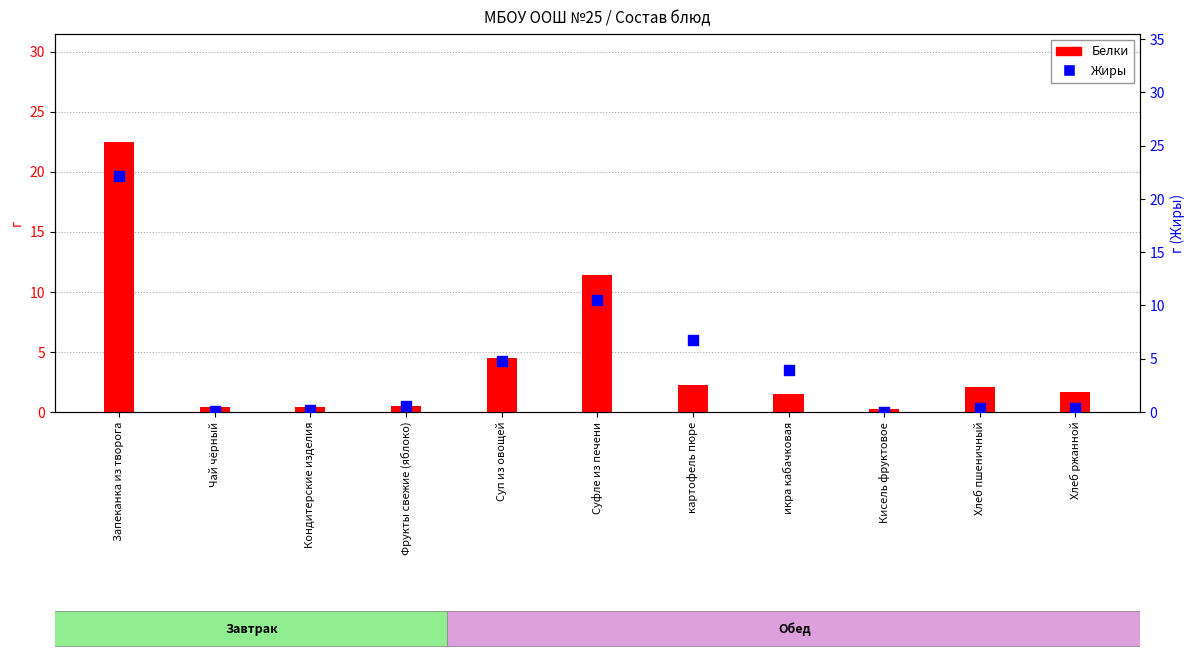

Is the value of Белки at икра кабачковая greater than the value of Жиры at Суп из овощей?

No